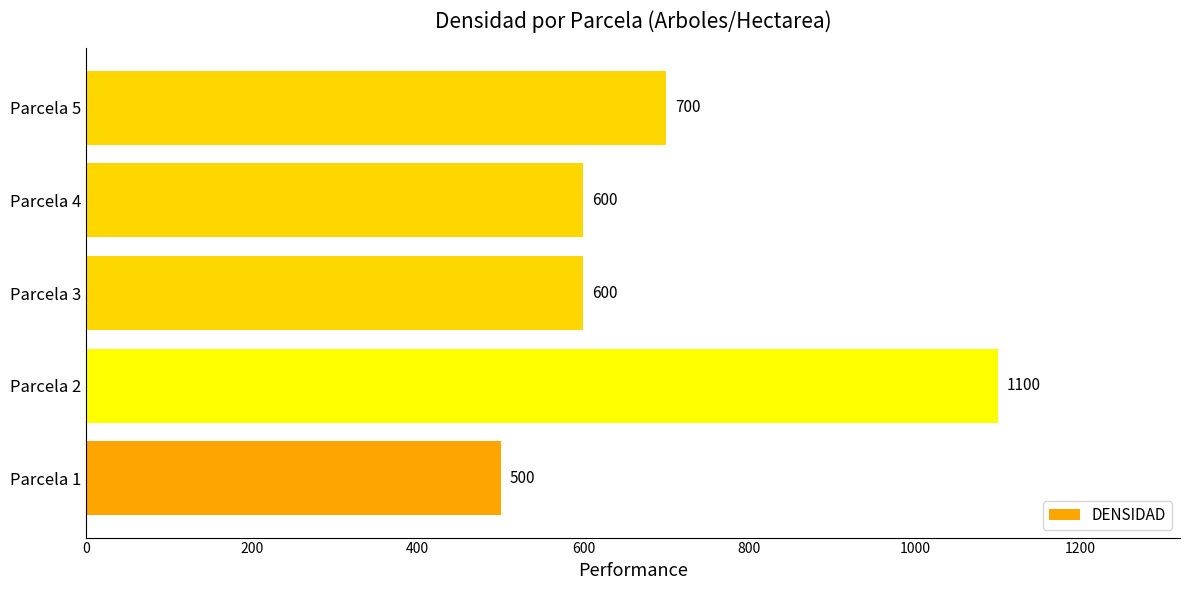

Is it true that the value at Parcela 2 is 749?

False